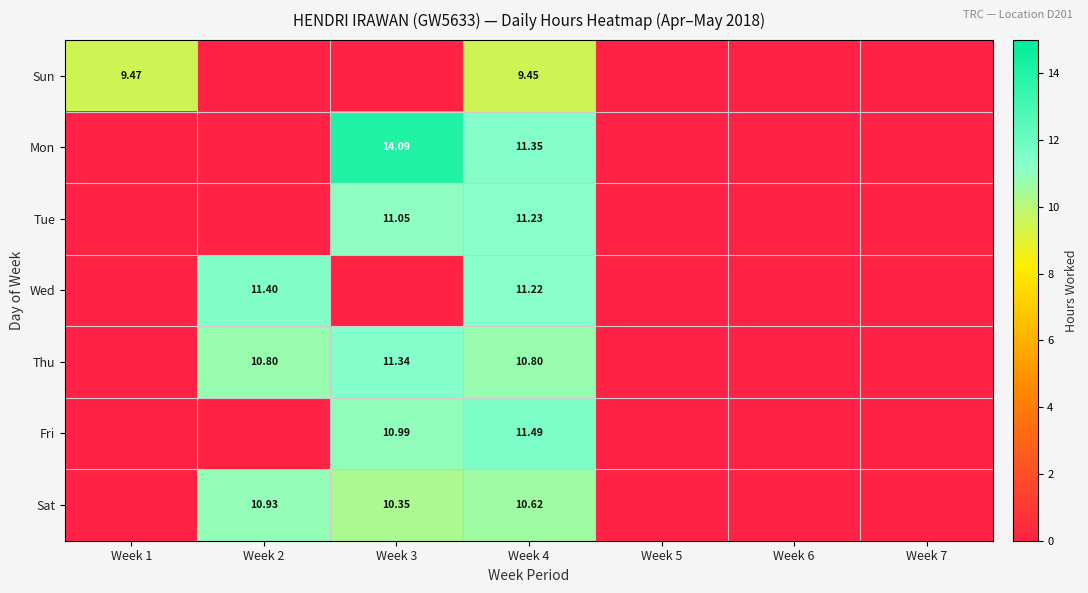

What is the total value across all series at Week 4?

76.2